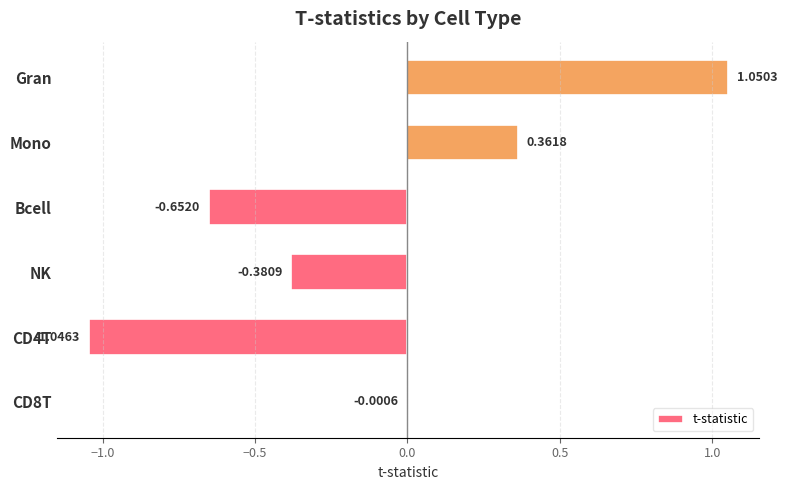

What is the change in value from NK to Mono?

+0.7